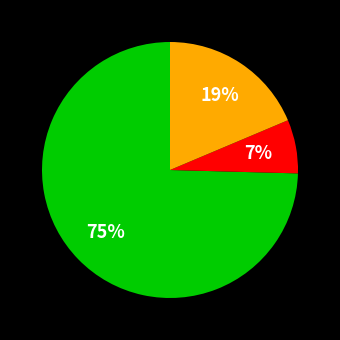

Is there a majority slice in this chart?

Yes